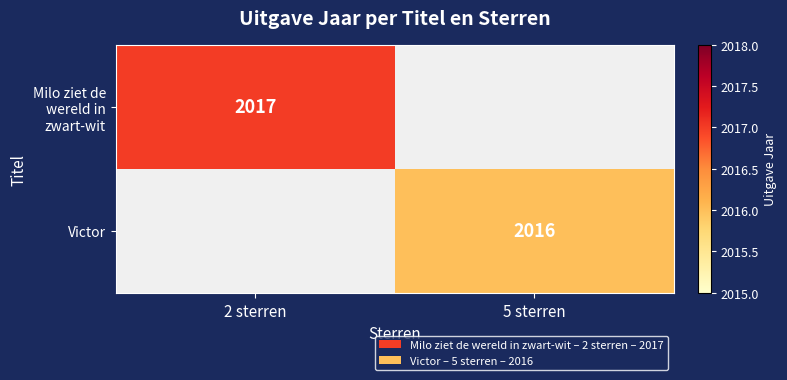

Is the value of Victor at 5 sterren greater than the value of Milo ziet de wereld in zwart-wit at 2 sterren?

No